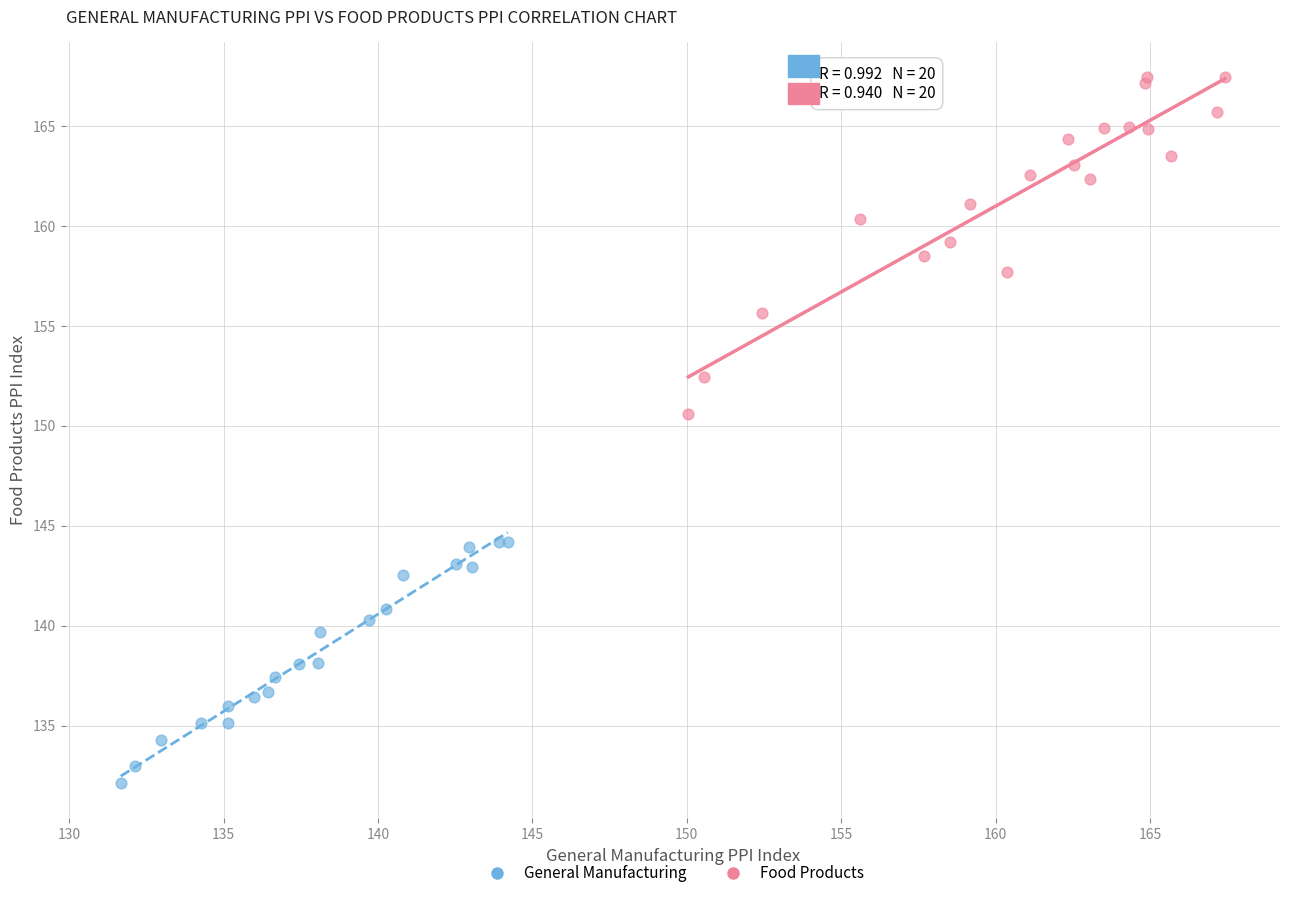

Which series has the widest spread of Y values?

Food Products